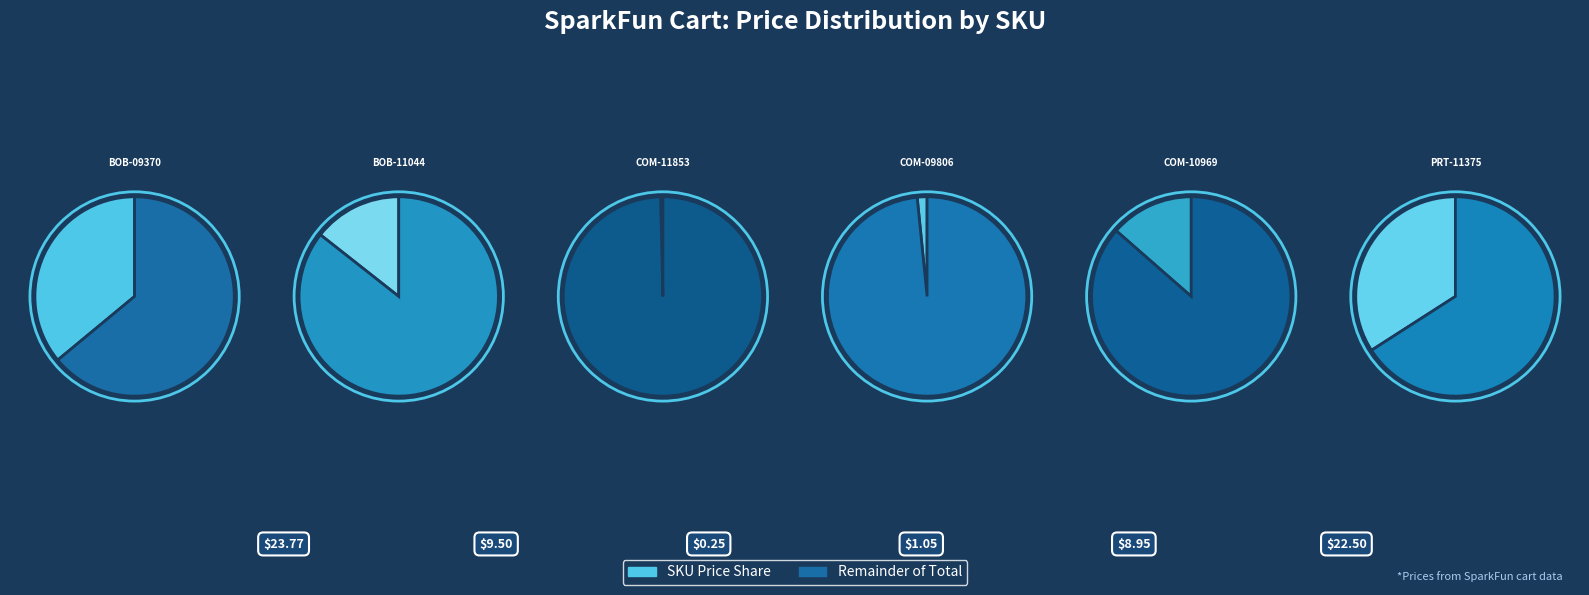

True or false: COM-10969 accounts for 21% of the total.

False